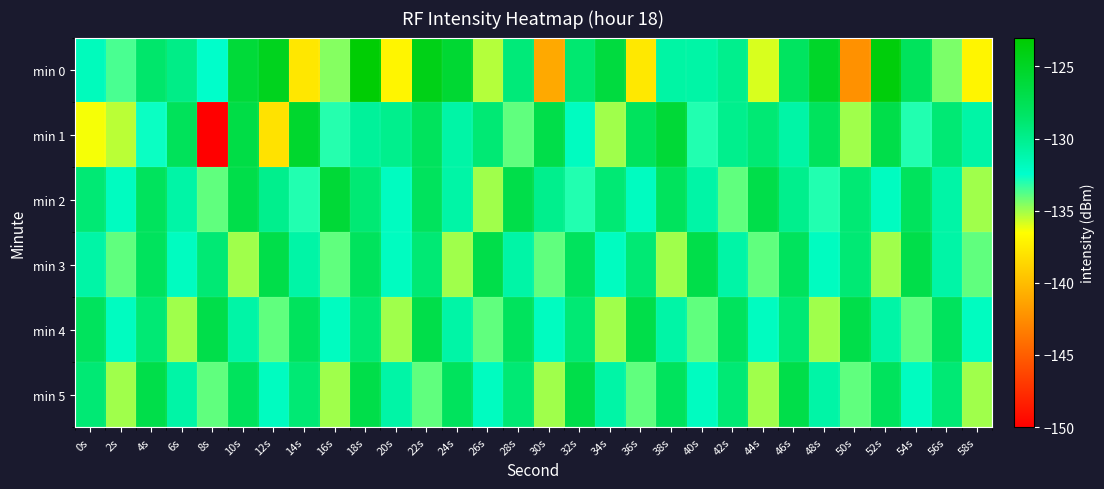

Reading left to right, what are all the values shown in this chart?

min 0: 0s=-131.9	2s=-133.6	4s=-128.6	6s=-129.7	8s=-132.4	10s=-126.1	12s=-124.7	14s=-137.7	16s=-134.6	18s=-123.3	20s=-137.0	22s=-124.3	24s=-125.7	26s=-135.3	28s=-129.2	30s=-141.0	32s=-128.8	34s=-126.4	36s=-137.7	38s=-130.9	40s=-131.0	42s=-130.0	44s=-135.9	46s=-128.2	48s=-125.3	50s=-142.3	52s=-123.7	54s=-128.0	56s=-134.4	58s=-137.0
min 1: 0s=-136.4	2s=-135.4	4s=-132.6	6s=-127.8	8s=-150.2	10s=-126.8	12s=-138.0	14s=-125.5	16s=-133.0	18s=-130.5	20s=-130.0	22s=-128.0	24s=-131.0	26s=-129.0	28s=-134.0	30s=-127.0	32s=-132.0	34s=-135.0	36s=-128.0	38s=-126.0	40s=-133.0	42s=-130.0	44s=-129.0	46s=-131.0	48s=-128.0	50s=-135.0	52s=-127.0	54s=-133.0	56s=-129.0	58s=-131.0
min 2: 0s=-129.0	2s=-132.0	4s=-128.0	6s=-131.0	8s=-134.0	10s=-127.0	12s=-130.0	14s=-133.0	16s=-126.0	18s=-129.0	20s=-132.0	22s=-128.0	24s=-131.0	26s=-135.0	28s=-127.0	30s=-130.0	32s=-133.0	34s=-129.0	36s=-132.0	38s=-128.0	40s=-131.0	42s=-134.0	44s=-127.0	46s=-130.0	48s=-133.0	50s=-129.0	52s=-132.0	54s=-128.0	56s=-131.0	58s=-135.0
min 3: 0s=-131.0	2s=-134.0	4s=-128.0	6s=-132.0	8s=-129.0	10s=-135.0	12s=-127.0	14s=-131.0	16s=-134.0	18s=-128.0	20s=-132.0	22s=-129.0	24s=-135.0	26s=-127.0	28s=-131.0	30s=-134.0	32s=-128.0	34s=-132.0	36s=-129.0	38s=-135.0	40s=-127.0	42s=-131.0	44s=-134.0	46s=-128.0	48s=-132.0	50s=-129.0	52s=-135.0	54s=-127.0	56s=-131.0	58s=-134.0
min 4: 0s=-128.0	2s=-132.0	4s=-129.0	6s=-135.0	8s=-127.0	10s=-131.0	12s=-134.0	14s=-128.0	16s=-132.0	18s=-129.0	20s=-135.0	22s=-127.0	24s=-131.0	26s=-134.0	28s=-128.0	30s=-132.0	32s=-129.0	34s=-135.0	36s=-127.0	38s=-131.0	40s=-134.0	42s=-128.0	44s=-132.0	46s=-129.0	48s=-135.0	50s=-127.0	52s=-131.0	54s=-134.0	56s=-128.0	58s=-132.0
min 5: 0s=-129.0	2s=-135.0	4s=-127.0	6s=-131.0	8s=-134.0	10s=-128.0	12s=-132.0	14s=-129.0	16s=-135.0	18s=-127.0	20s=-131.0	22s=-134.0	24s=-128.0	26s=-132.0	28s=-129.0	30s=-135.0	32s=-127.0	34s=-131.0	36s=-134.0	38s=-128.0	40s=-132.0	42s=-129.0	44s=-135.0	46s=-127.0	48s=-131.0	50s=-134.0	52s=-128.0	54s=-132.0	56s=-129.0	58s=-135.0